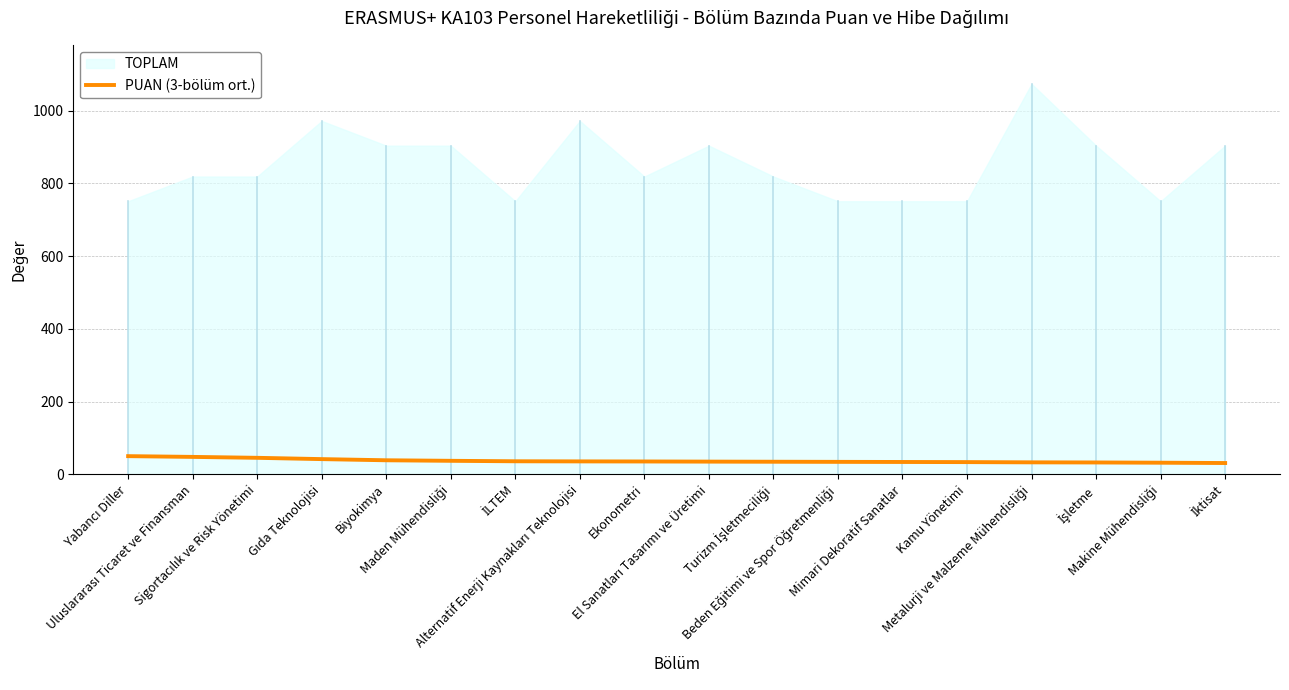

What is the average value?

36.8